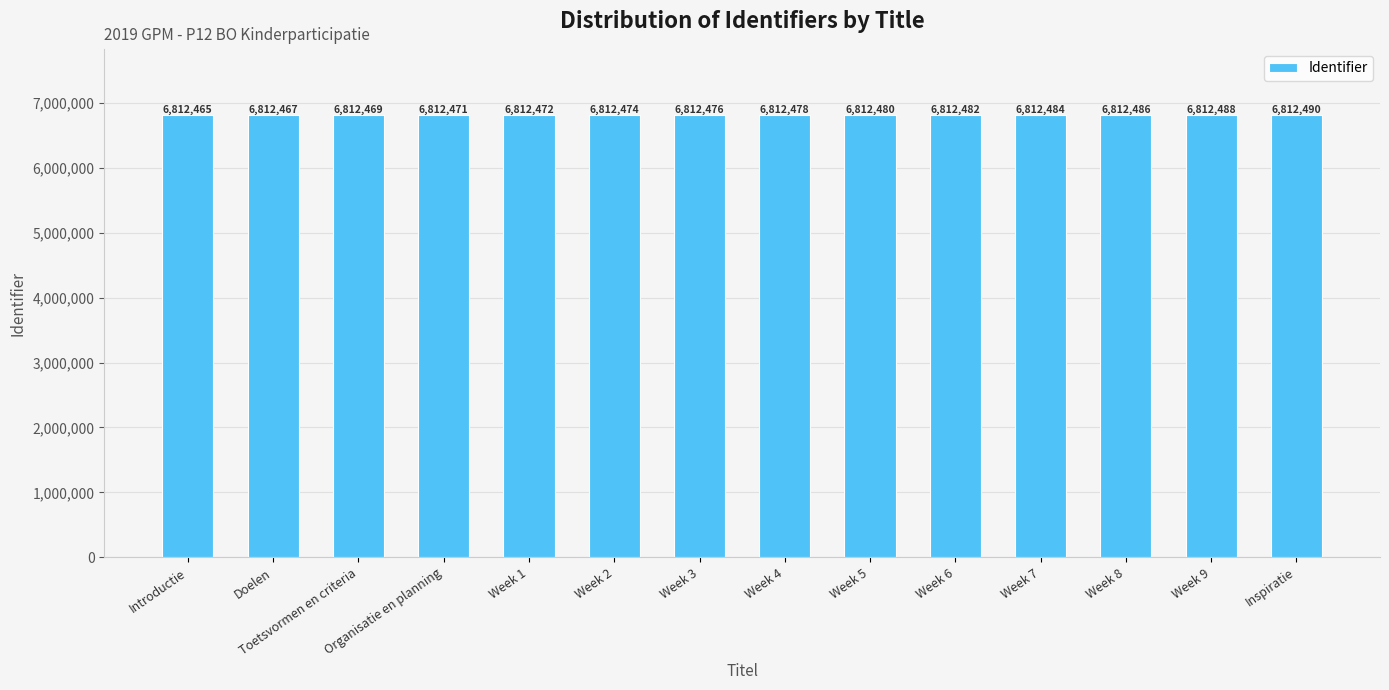

Reading right to left, what are all the values shown in this chart?

6812490	6812488	6812486	6812484	6812482	6812480	6812478	6812476	6812474	6812472	6812471	6812469	6812467	6812465